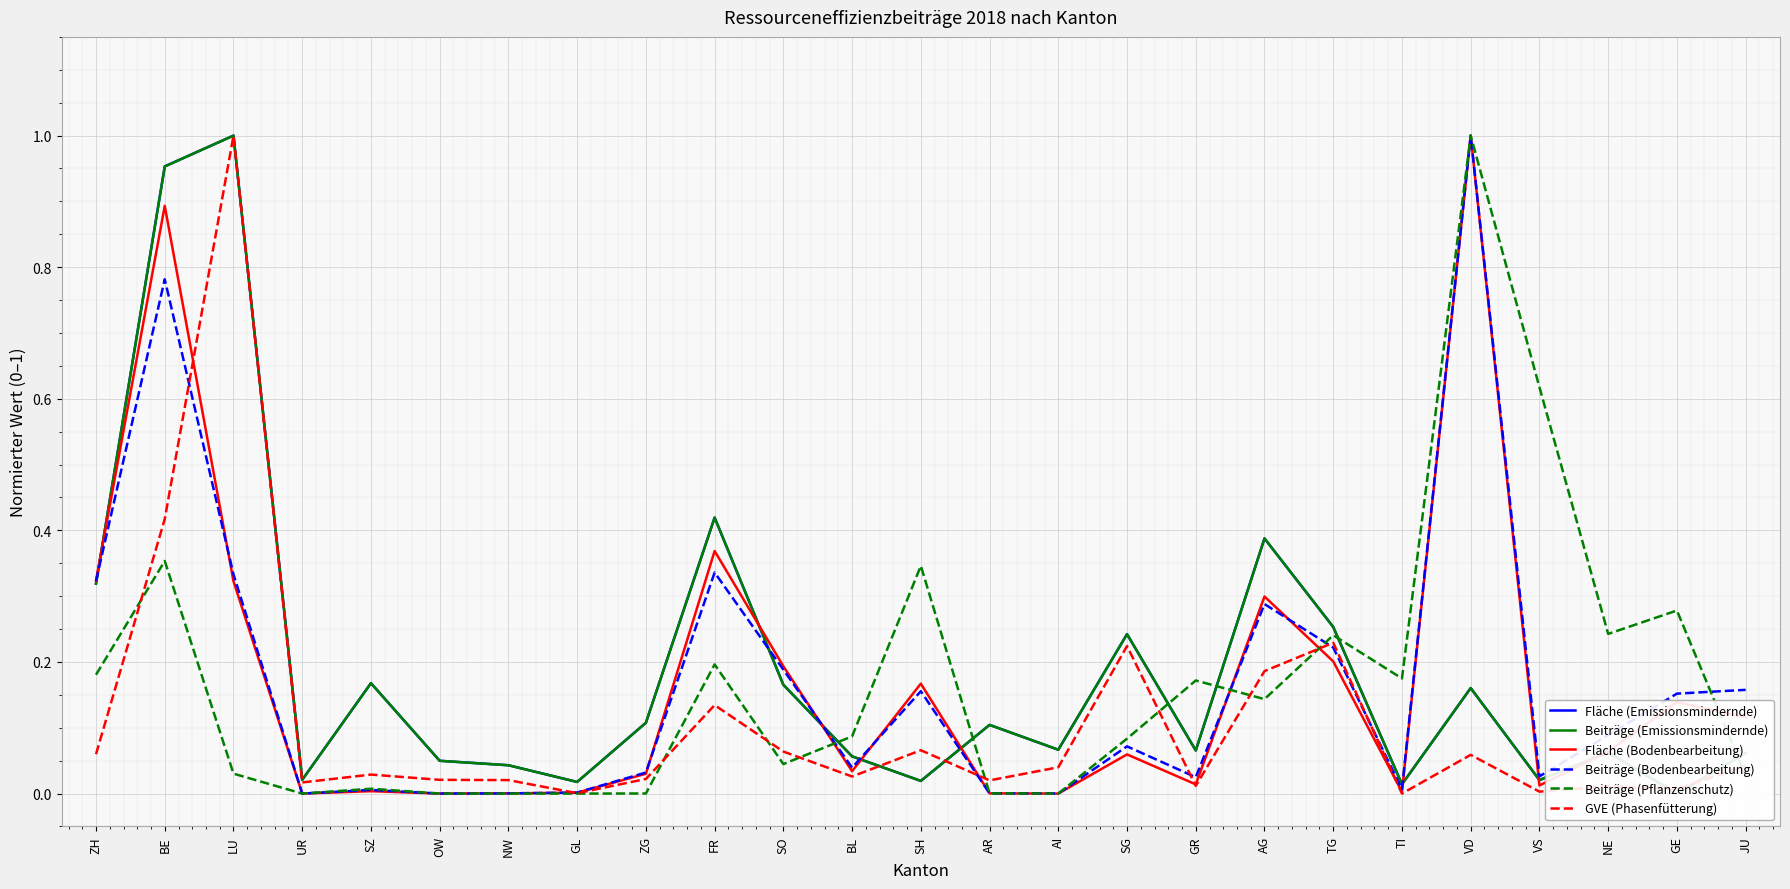

Reading left to right, transcribe all the data shown in this chart.

Fläche (Emissionsmindernde): ZH=0.3	BE=1.0	LU=1.0	UR=0.0	SZ=0.2	OW=0.0	NW=0.0	GL=0.0	ZG=0.1	FR=0.4	SO=0.2	BL=0.1	SH=0.0	AR=0.1	AI=0.1	SG=0.2	GR=0.1	AG=0.4	TG=0.3	TI=0.0	VD=0.2	VS=0.0	NE=0.1	GE=0.0	JU=0.1
Beiträge (Emissionsmindernde): ZH=0.3	BE=1.0	LU=1.0	UR=0.0	SZ=0.2	OW=0.0	NW=0.0	GL=0.0	ZG=0.1	FR=0.4	SO=0.2	BL=0.1	SH=0.0	AR=0.1	AI=0.1	SG=0.2	GR=0.1	AG=0.4	TG=0.3	TI=0.0	VD=0.2	VS=0.0	NE=0.1	GE=0.0	JU=0.1
Fläche (Bodenbearbeitung): ZH=0.3	BE=0.9	LU=0.3	UR=0.0	SZ=0.0	OW=0.0	NW=0.0	GL=0.0	ZG=0.0	FR=0.4	SO=0.2	BL=0.0	SH=0.2	AR=0.0	AI=0.0	SG=0.1	GR=0.0	AG=0.3	TG=0.2	TI=0.0	VD=1.0	VS=0.0	NE=0.1	GE=0.1	JU=0.1
Beiträge (Bodenbearbeitung): ZH=0.3	BE=0.8	LU=0.3	UR=0.0	SZ=0.0	OW=0.0	NW=0.0	GL=0.0	ZG=0.0	FR=0.3	SO=0.2	BL=0.0	SH=0.2	AR=0.0	AI=0.0	SG=0.1	GR=0.0	AG=0.3	TG=0.2	TI=0.0	VD=1.0	VS=0.0	NE=0.1	GE=0.2	JU=0.2
Beiträge (Pflanzenschutz): ZH=0.2	BE=0.4	LU=0.0	UR=0.0	SZ=0.0	OW=0.0	NW=0.0	GL=0.0	ZG=0.0	FR=0.2	SO=0.0	BL=0.1	SH=0.3	AR=0.0	AI=0.0	SG=0.1	GR=0.2	AG=0.1	TG=0.2	TI=0.2	VD=1.0	VS=0.6	NE=0.2	GE=0.3	JU=0.0
GVE (Phasenfütterung): ZH=0.1	BE=0.4	LU=1.0	UR=0.0	SZ=0.0	OW=0.0	NW=0.0	GL=0.0	ZG=0.0	FR=0.1	SO=0.1	BL=0.0	SH=0.1	AR=0.0	AI=0.0	SG=0.2	GR=0.0	AG=0.2	TG=0.2	TI=0.0	VD=0.1	VS=0.0	NE=0.0	GE=0.0	JU=0.0